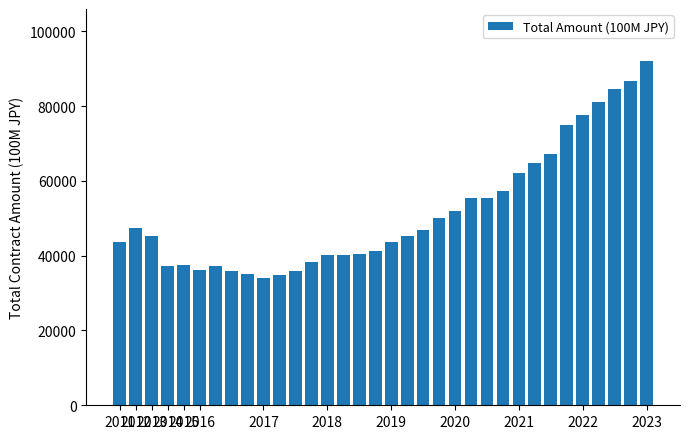

What is the maximum value shown in the chart?

92122.0